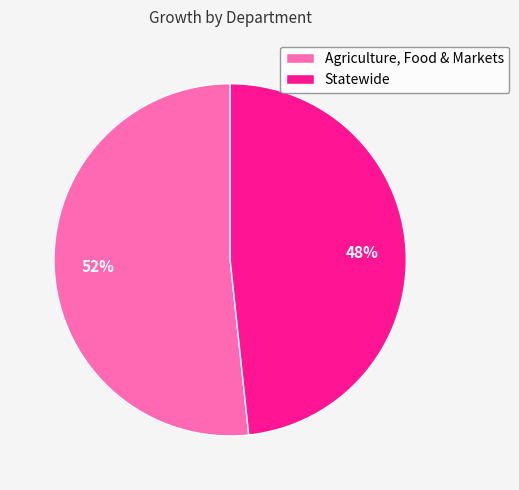

Do Agriculture, Food & Markets and Statewide together represent more than half of the pie?

Yes